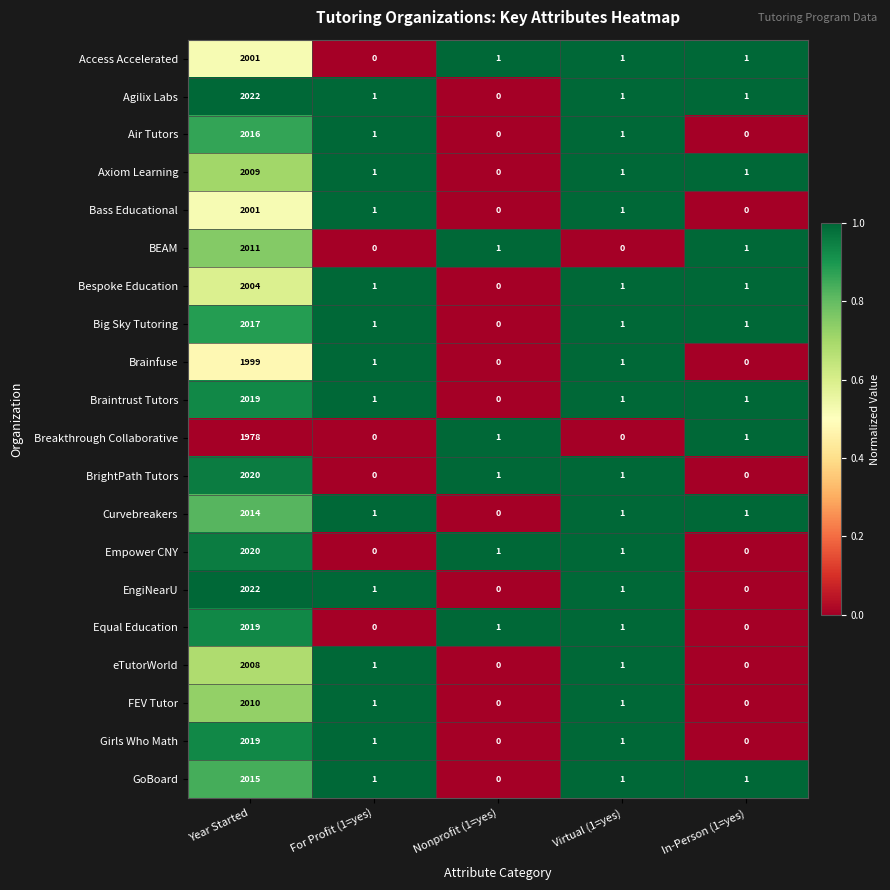

Which label corresponds to the largest value in the chart?

Year Started